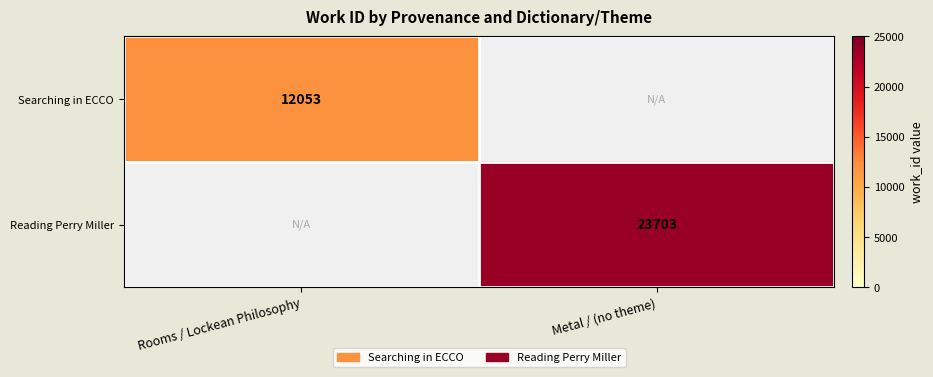

The value of Reading Perry Miller at Metal / (no theme) is 15179. True or false?

False